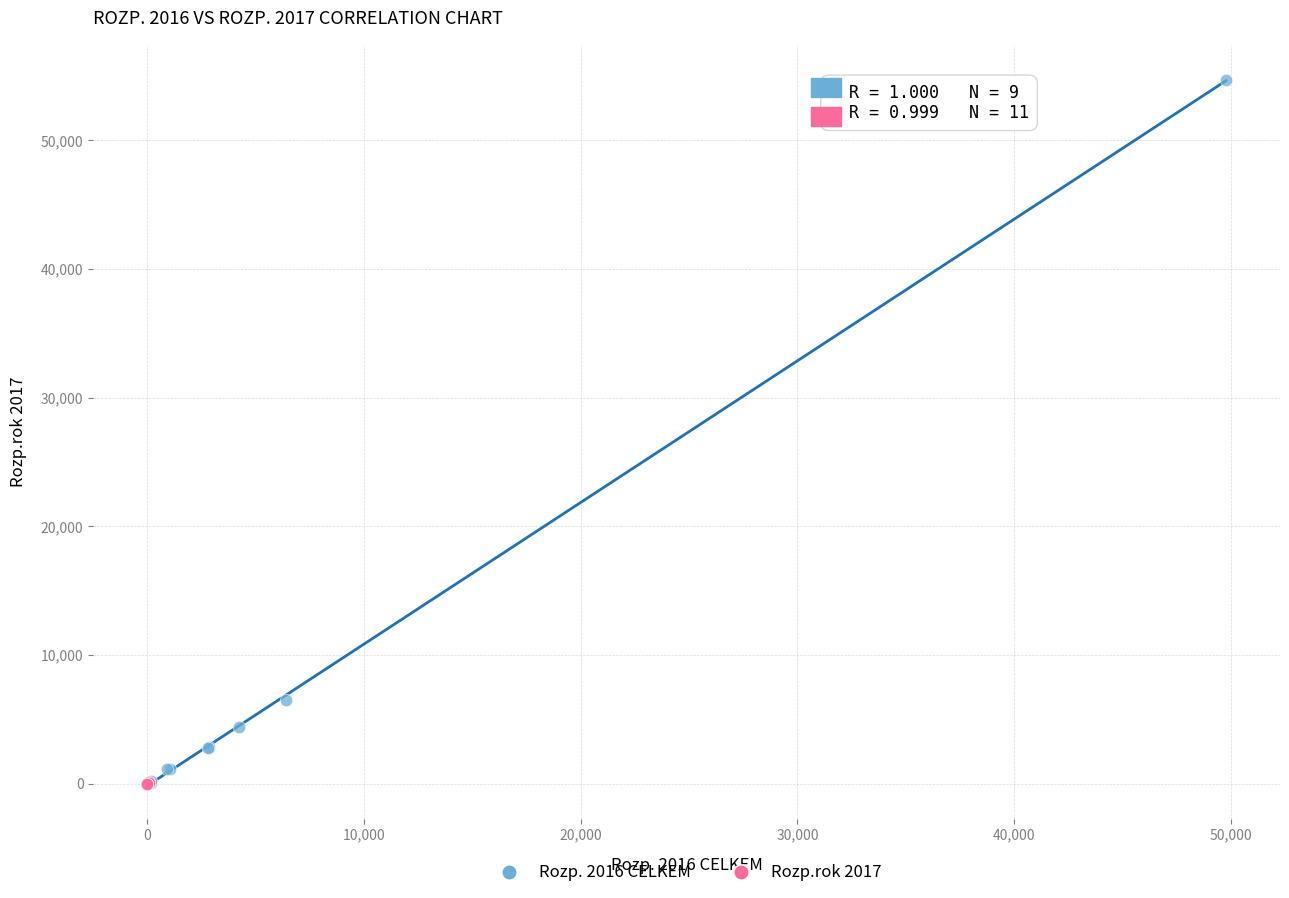

Which series reaches the maximum Y coordinate?

Rozp. 2016 CELKEM